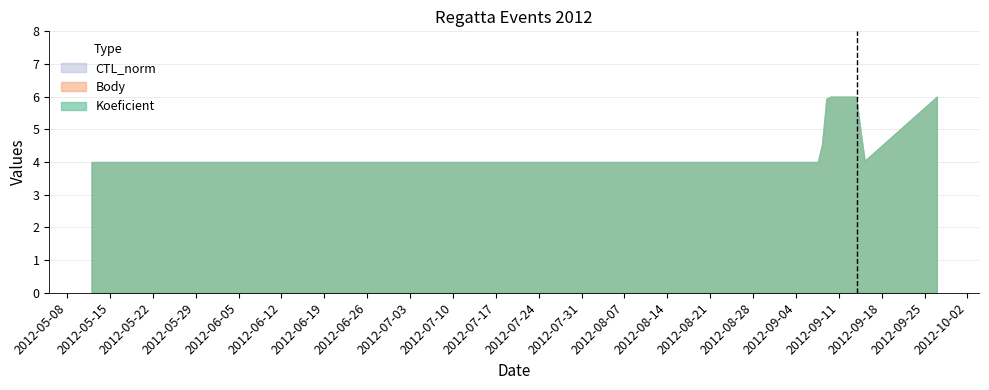

Where is Body nearest to the value 5?

2012-05-12